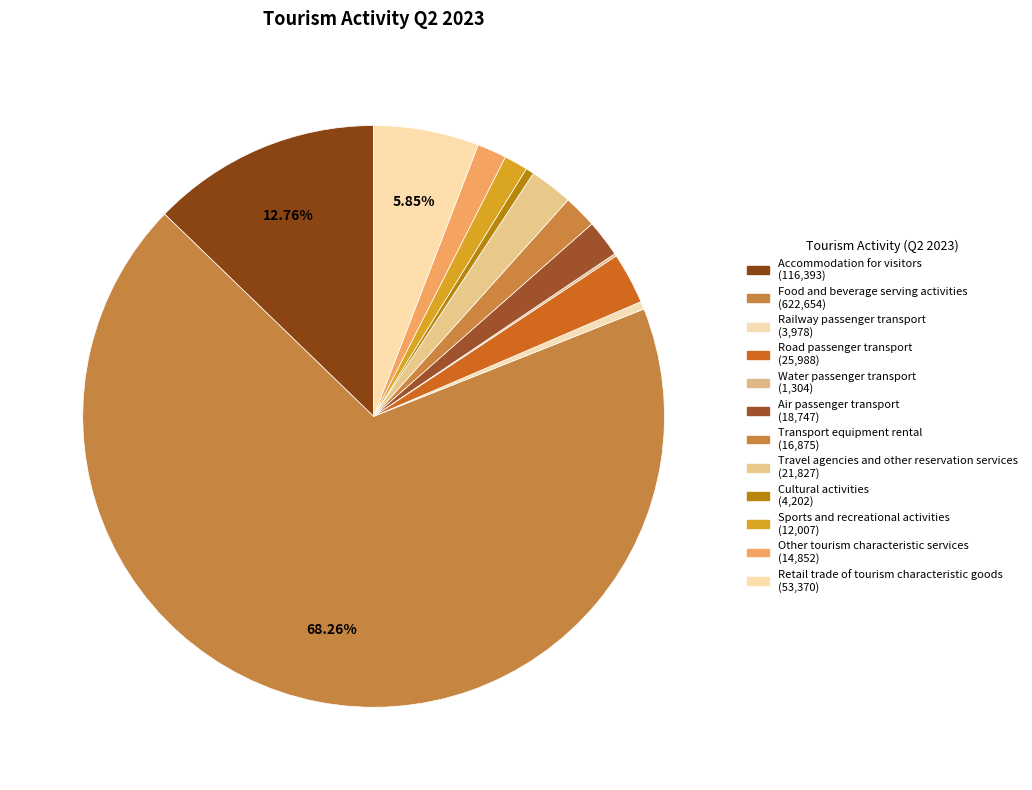

To the nearest percent, what is the average slice percentage?

8%